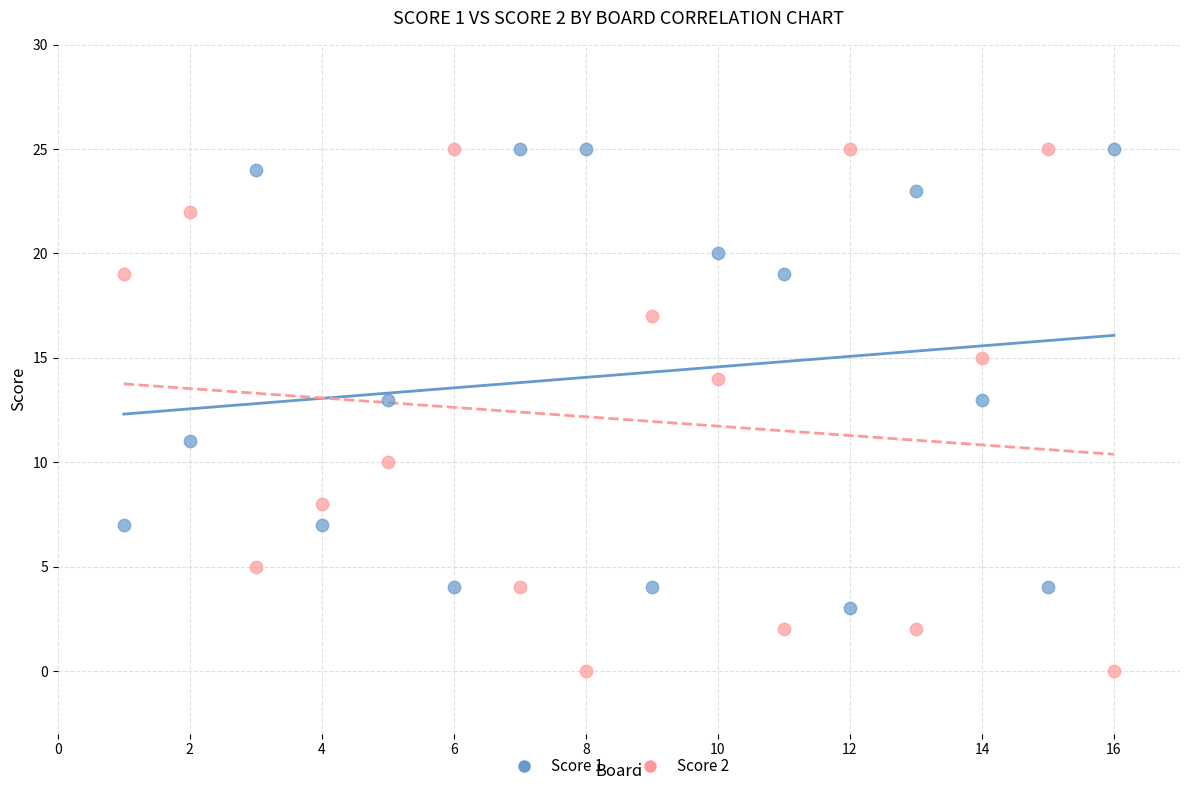

What are all the series names shown in the legend?

Score 1, Score 2